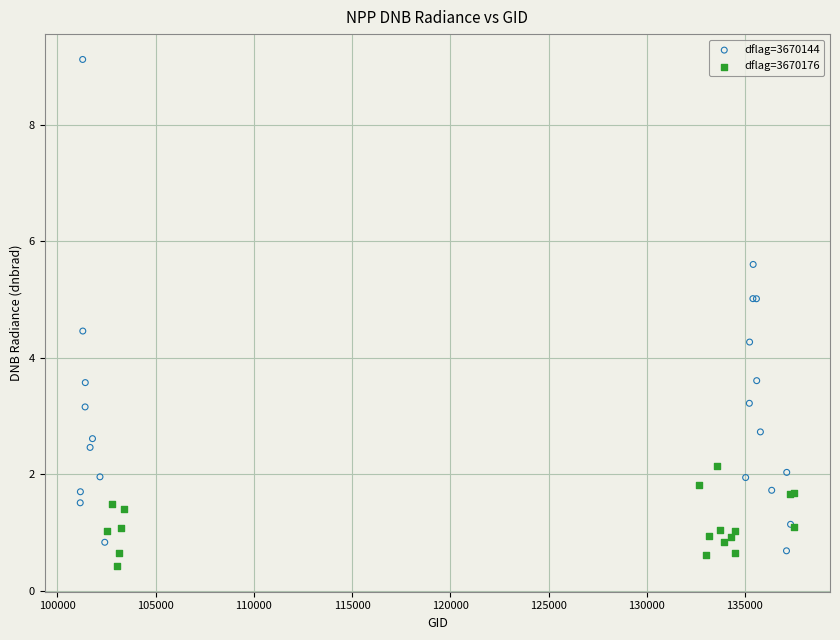

Which series reaches the maximum Y coordinate?

dflag=3670144